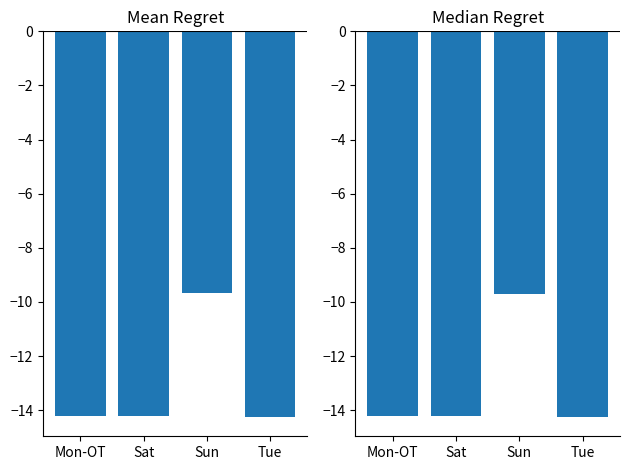

Reading left to right, what are all the values shown in this chart?

Mean Break Hours (negated): Mon-OT=-14.2	Sat=-14.2	Sun=-9.7	Tue=-14.2
Median Break Hours (negated): Mon-OT=-14.2	Sat=-14.2	Sun=-9.7	Tue=-14.2